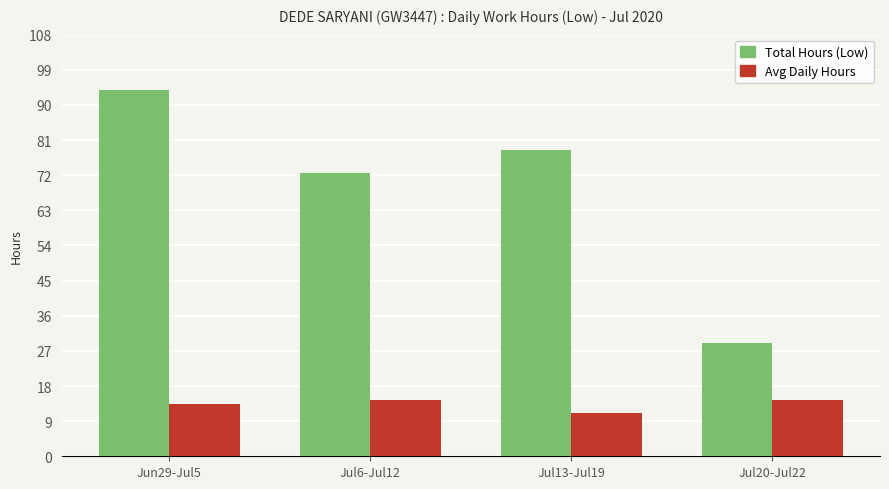

Reading right to left, list all the values displayed in this chart.

Total Hours (Low): Jul20-Jul22=29.1	Jul13-Jul19=78.4	Jul6-Jul12=72.7	Jun29-Jul5=93.9
Avg Daily Hours: Jul20-Jul22=14.5	Jul13-Jul19=11.2	Jul6-Jul12=14.5	Jun29-Jul5=13.4